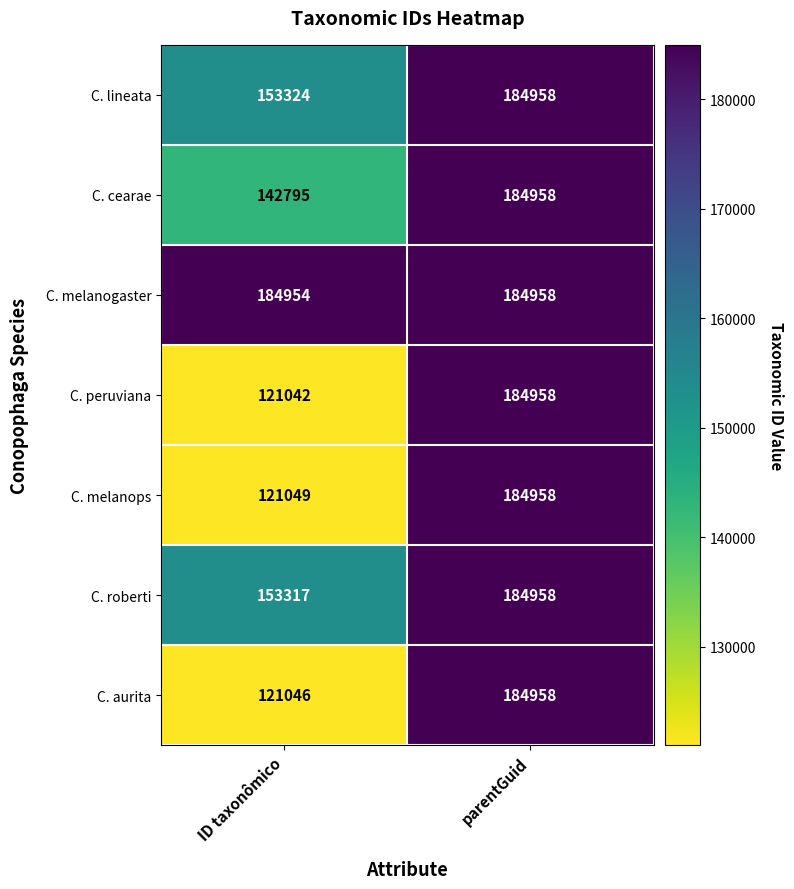

True or false: C. aurita has a value of 184958 at parentGuid.

True